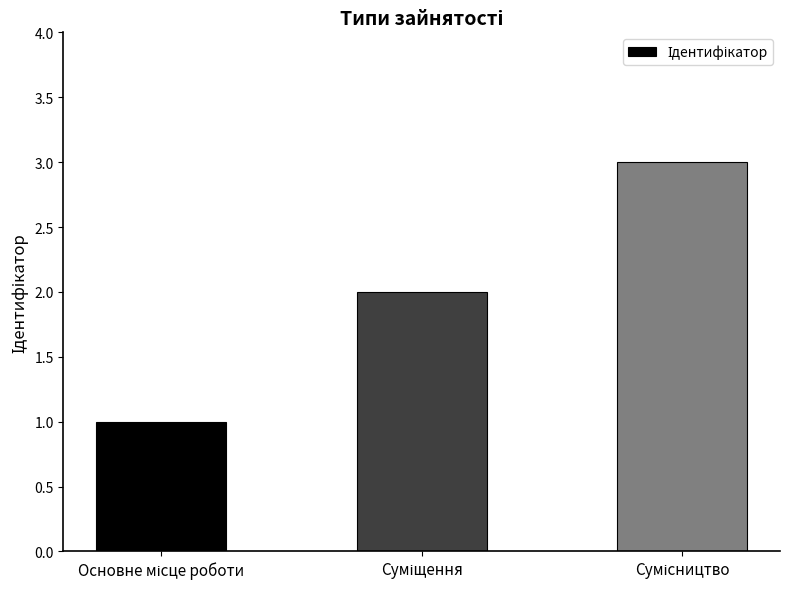

Reading right to left, extract all data points from this chart.

3	2	1